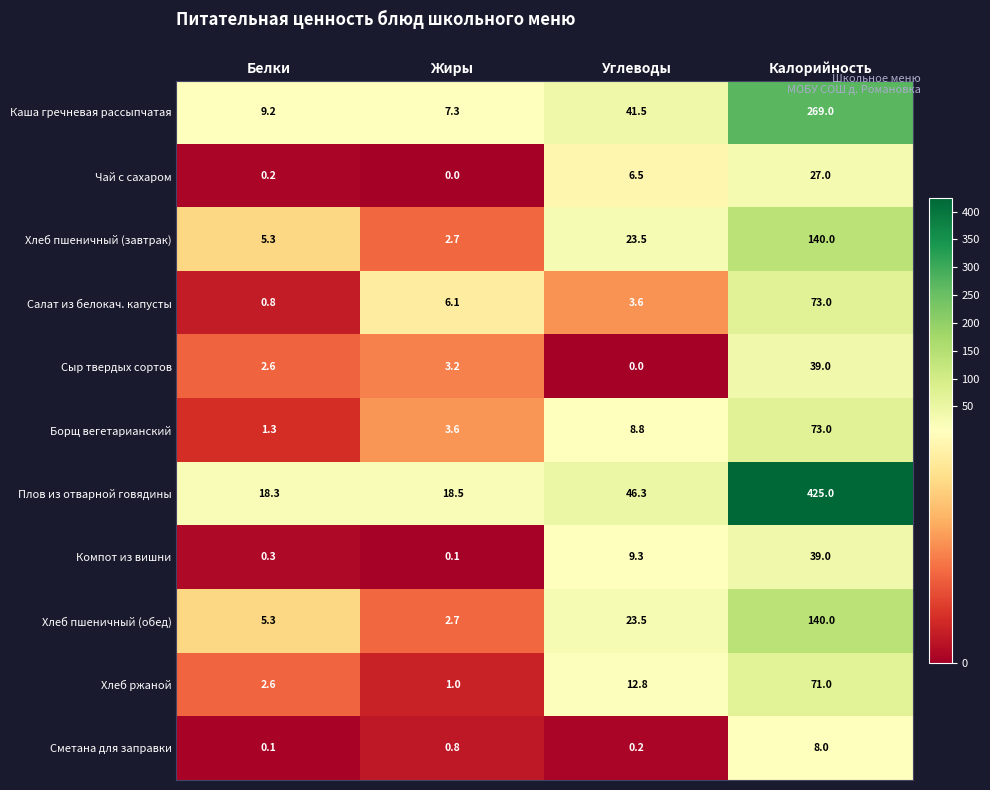

What is the sum of all Компот из вишни values?

48.7